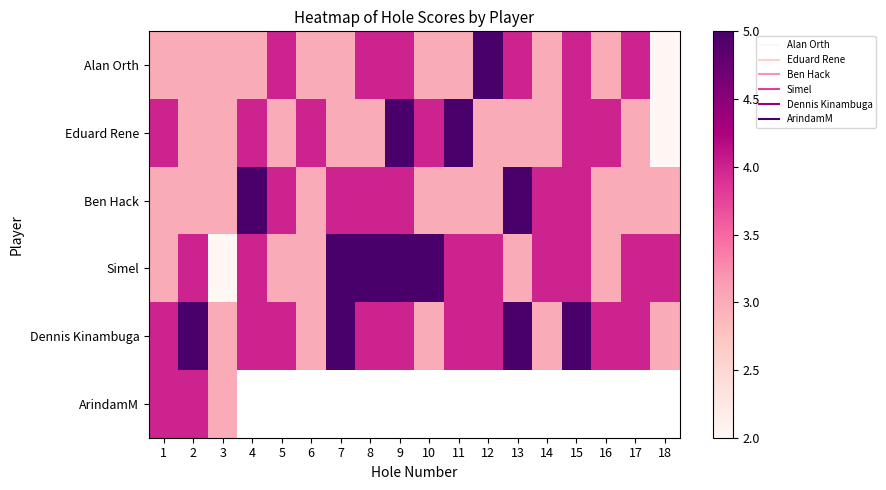

What is the greatest value displayed?

5.0